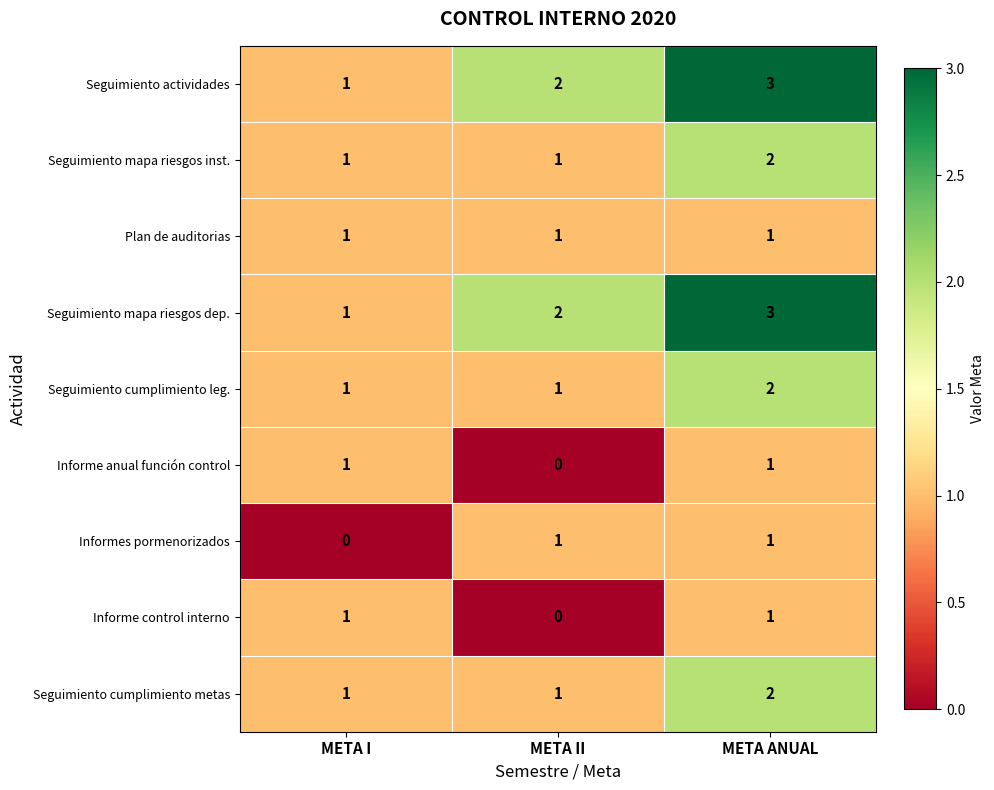

Is it true that Informe anual función control equals 1 at META ANUAL?

True